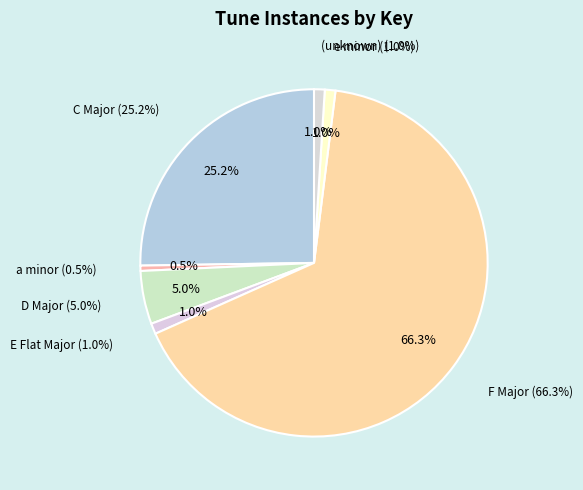

Which slice is the smallest?

a minor